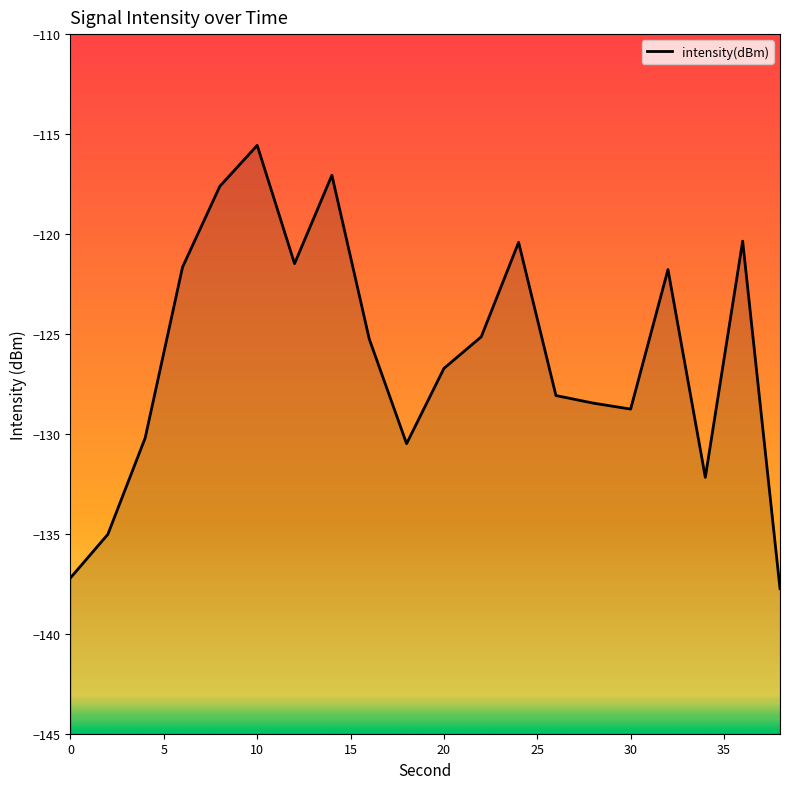

What is the difference between the second highest and second lowest values?

20.1